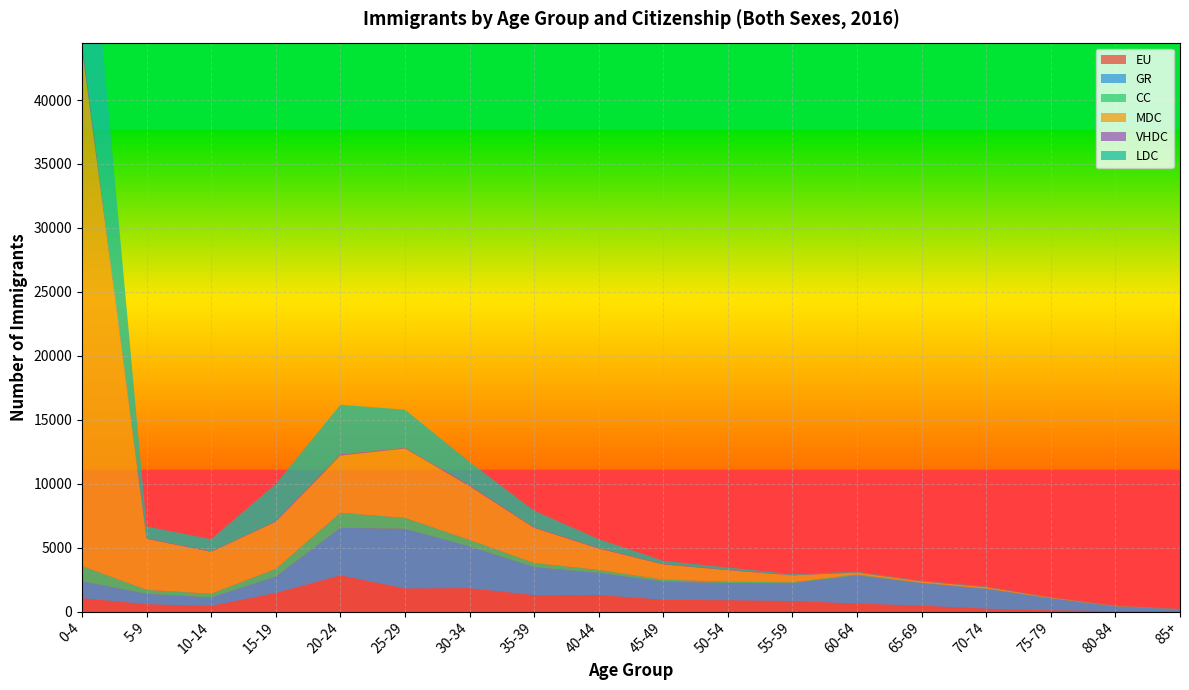

Reading left to right, what are all the values shown in this chart?

EU: 0-4=1048	5-9=569	10-14=444	15-19=1450	20-24=2830	25-29=1801	30-34=1828	35-39=1279	40-44=1292	45-49=920	50-54=879	55-59=821	60-64=625	65-69=458	70-74=222	75-79=99	80-84=37	85+=21
GR: 0-4=1322	5-9=817	10-14=657	15-19=1282	20-24=3716	25-29=4674	30-34=3259	35-39=2192	40-44=1733	45-49=1423	50-54=1346	55-59=1395	60-64=2196	65-69=1758	70-74=1537	75-79=927	80-84=364	85+=149
CC: 0-4=1191	5-9=311	10-14=294	15-19=608	20-24=1183	25-29=849	30-34=515	35-39=329	40-44=228	45-49=157	50-54=109	55-59=74	60-64=84	65-69=35	70-74=48	75-79=31	80-84=22	85+=23
MDC: 0-4=40443	5-9=3991	10-14=3278	15-19=3685	20-24=4468	25-29=5424	30-34=4211	35-39=2743	40-44=1678	45-49=1185	50-54=907	55-59=541	60-64=148	65-69=110	70-74=100	75-79=42	80-84=22	85+=0
VHDC: 0-4=608	5-9=33	10-14=23	15-19=26	20-24=97	25-29=65	30-34=66	35-39=38	40-44=37	45-49=25	50-54=23	55-59=21	60-64=17	65-69=18	70-74=21	75-79=22	80-84=13	85+=6
LDC: 0-4=17157	5-9=931	10-14=962	15-19=2924	20-24=3879	25-29=2973	30-34=1825	35-39=1305	40-44=695	45-49=260	50-54=176	55-59=67	60-64=48	65-69=31	70-74=31	75-79=7	80-84=12	85+=8